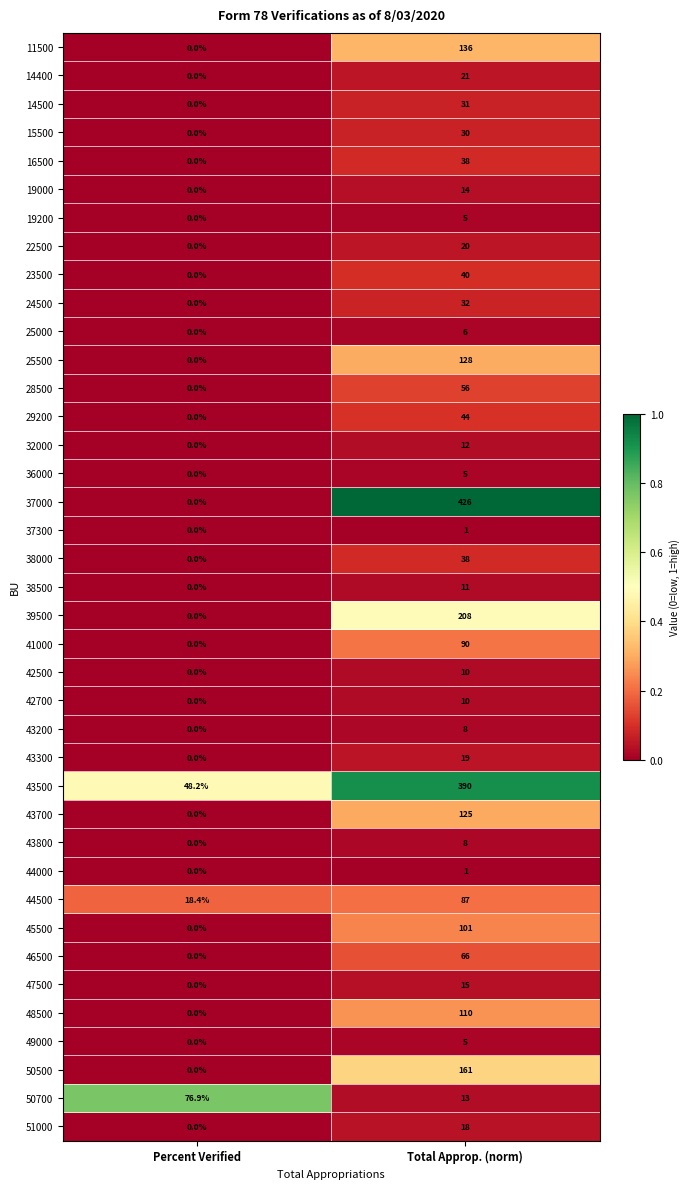

What is the average value of the 43300 series?

9.5